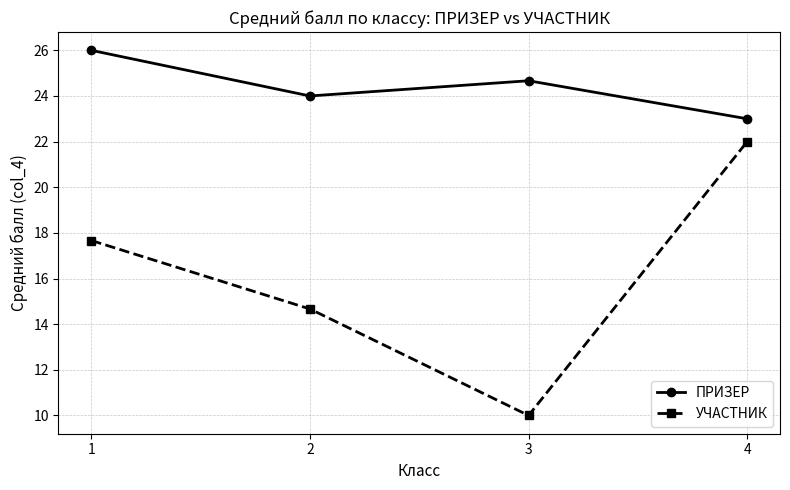

Count the ПРИЗЕР values in the range 24 to 26.

3